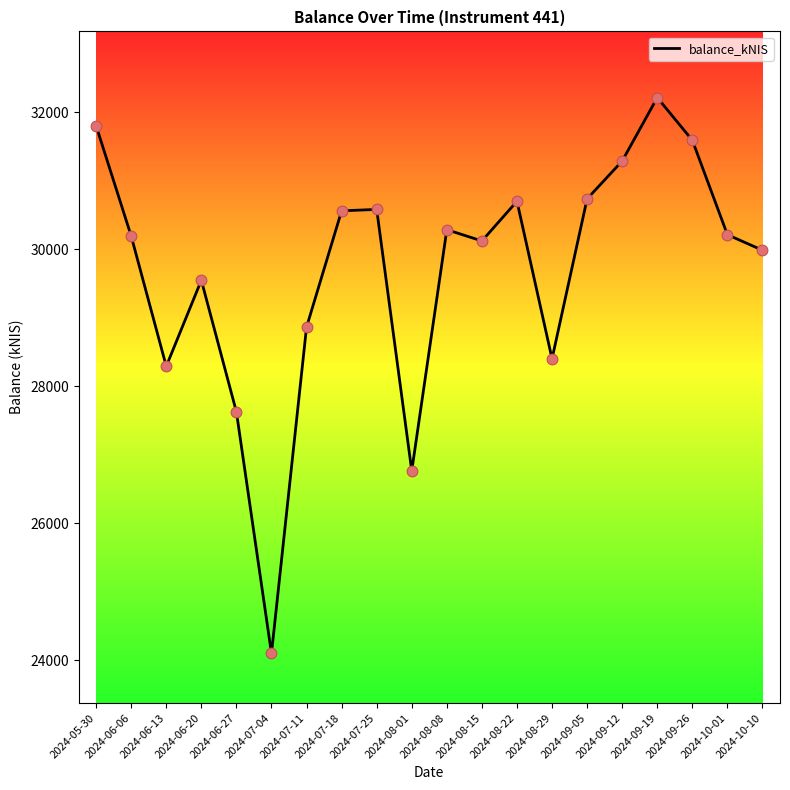

What is the change in value from 2024-06-27 to 2024-09-05?

+3109.2